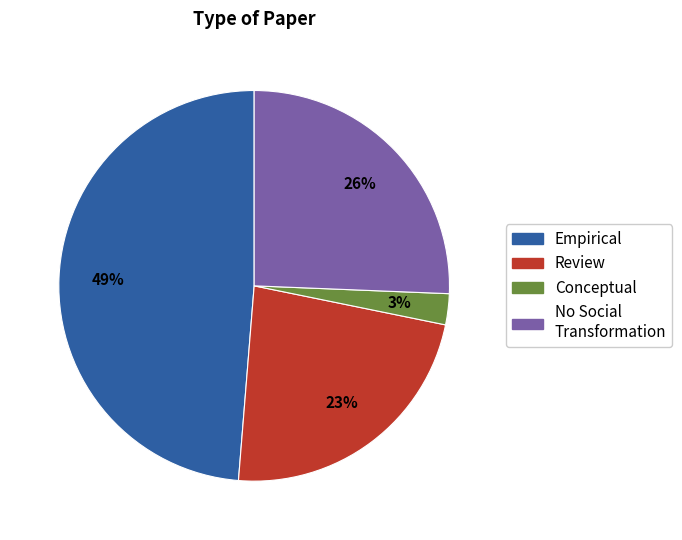

The No Social Transformation slice represents 26% of the pie. True or false?

True